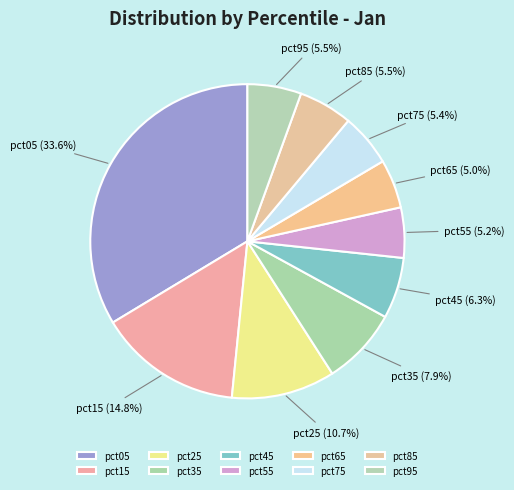

Count the number of slices in the pie.

10